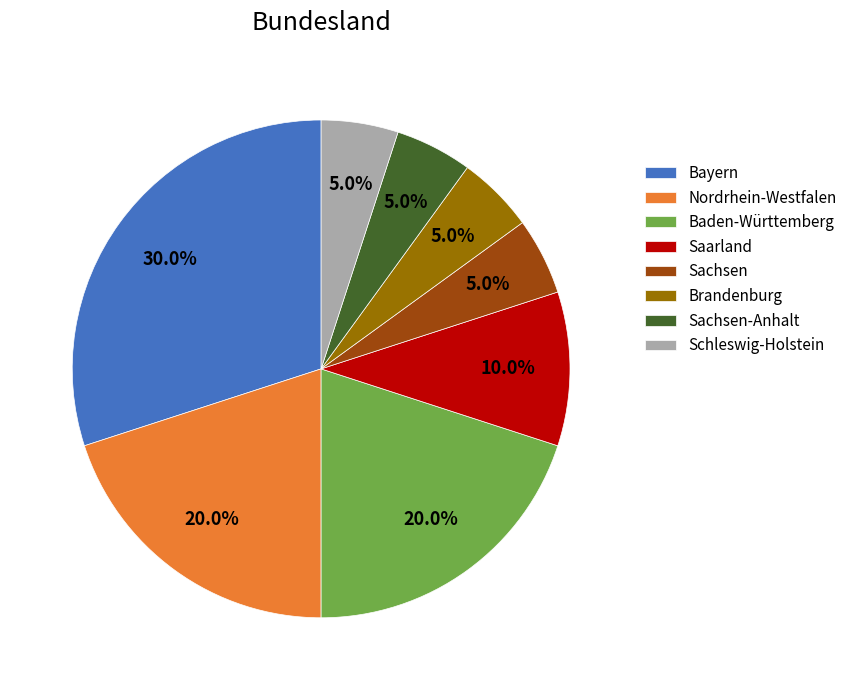

What percentage is the Sachsen-Anhalt slice, to the nearest percent?

5%